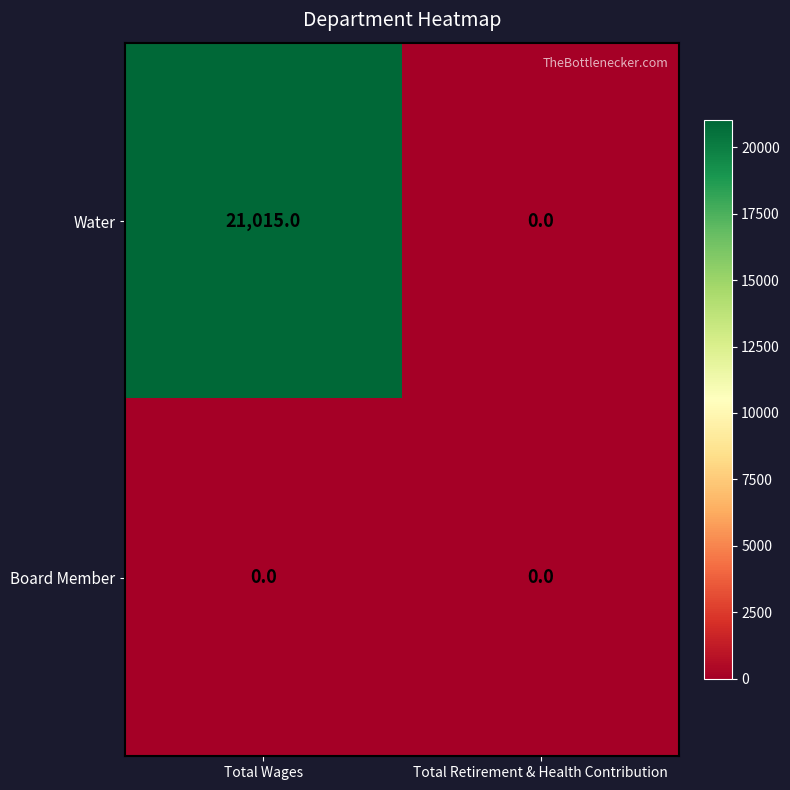

The Water series shows 28013 at Total Wages. True or false?

False